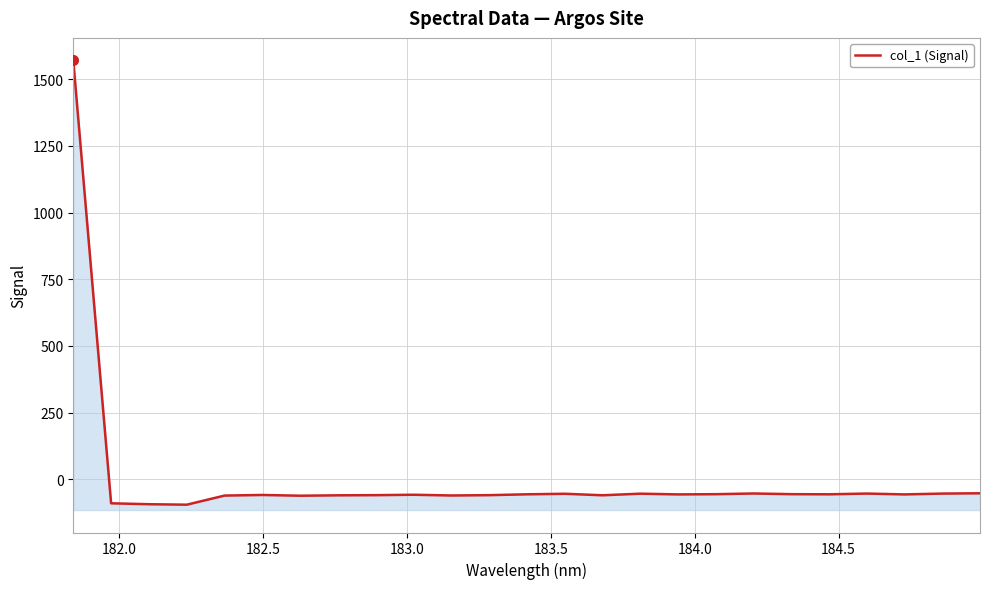

What is the maximum value shown in the chart?

1570.4